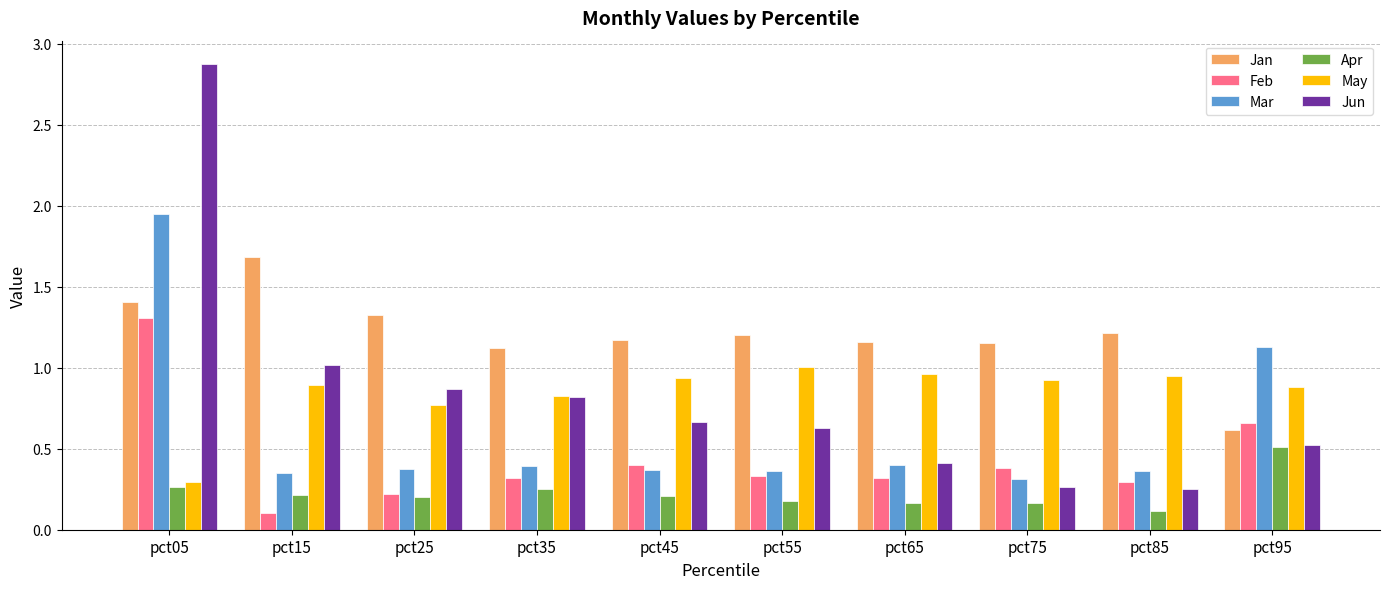

Is the value of Jan at pct45 greater than the value of Mar at pct35?

Yes